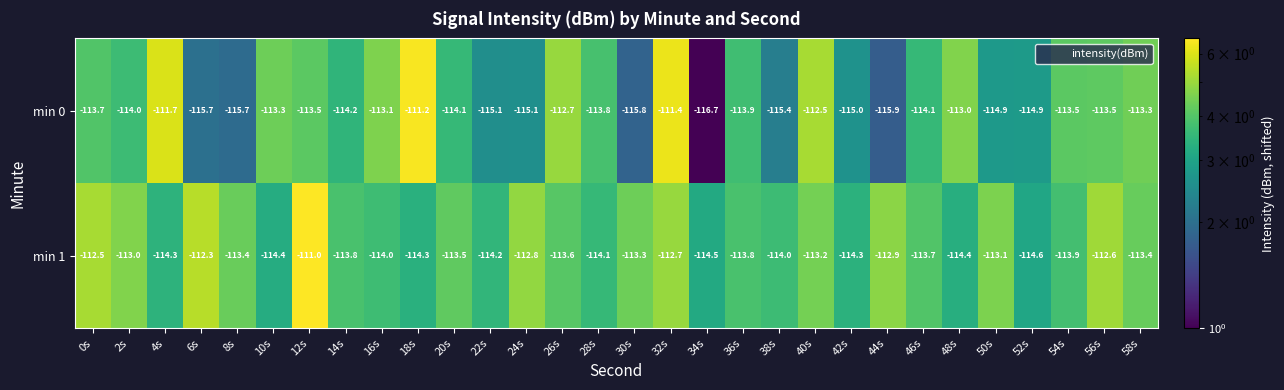

What is the difference between the maximum and minimum values in the min 1 series?

3.6